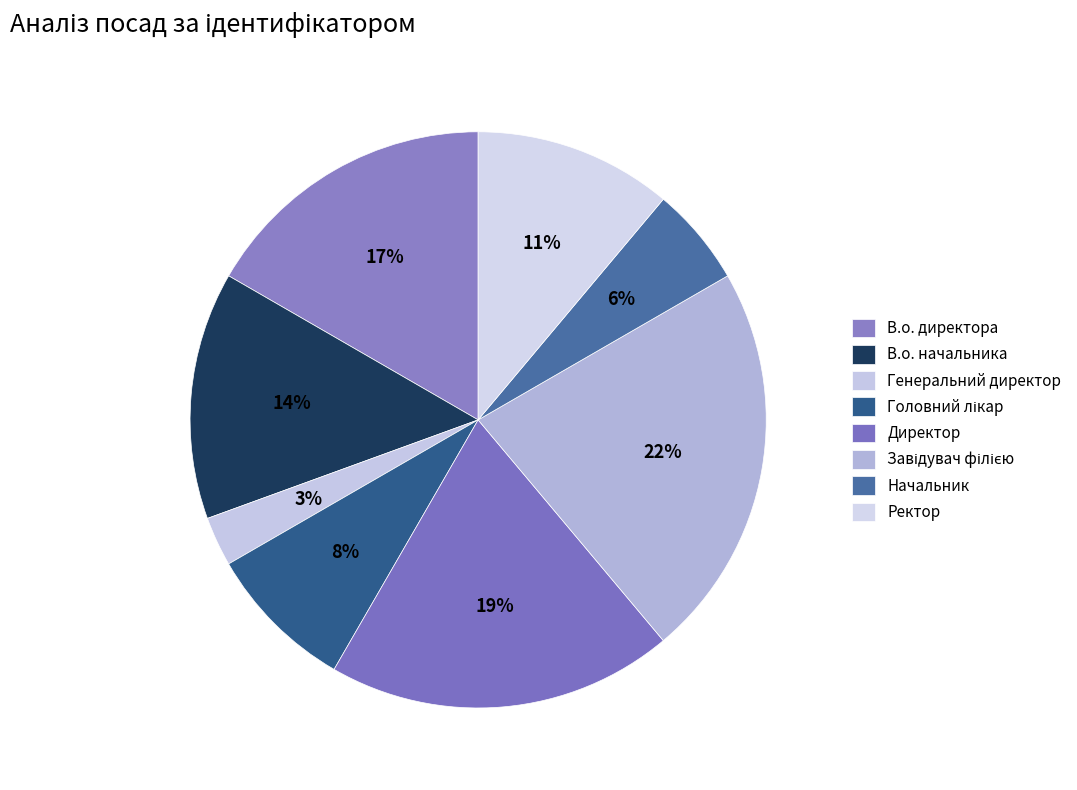

Is it true that Головний лікар is 8% of the pie?

True